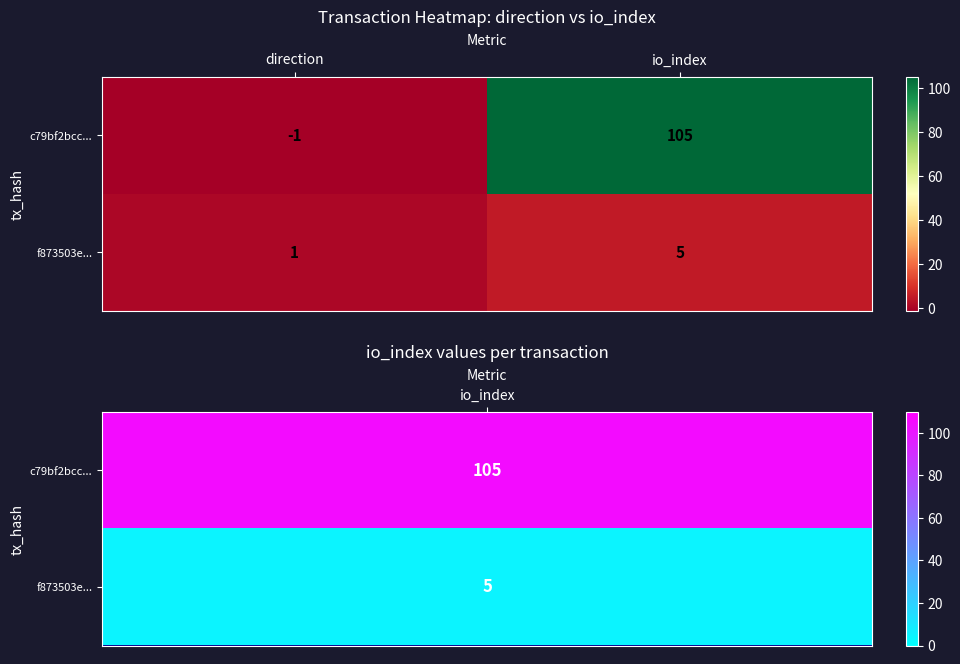

What is the difference between the maximum and minimum values in the f873503e... series?

4